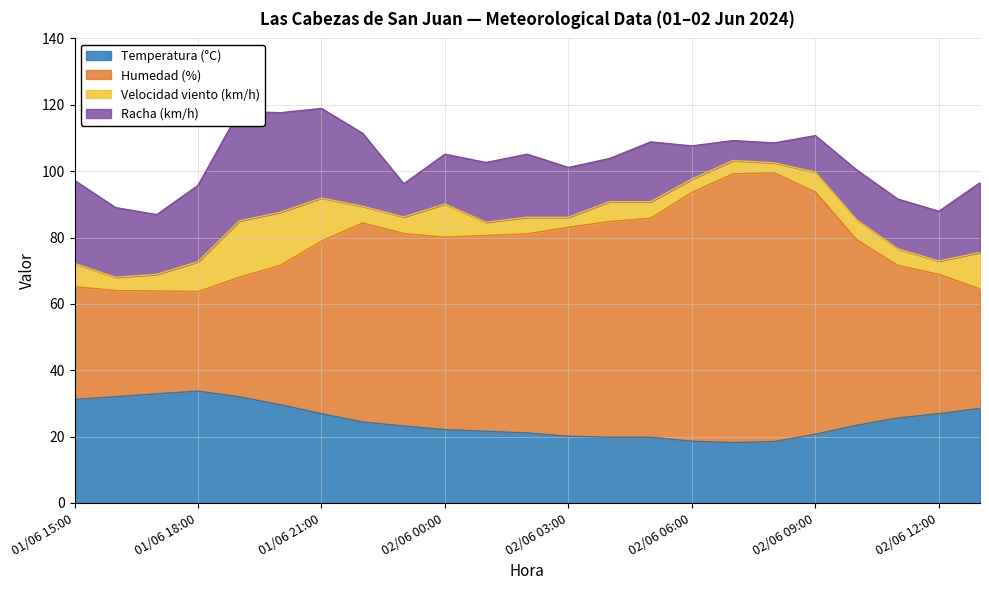

What is the total value across all series at 02/06 09:00?

110.7